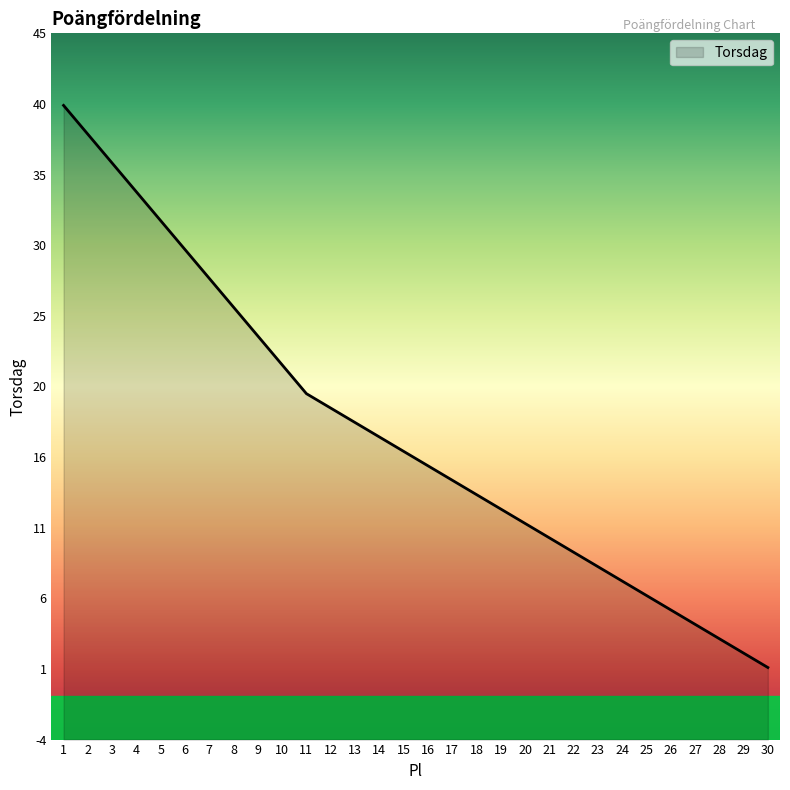

What is the value of the 5th point from the left?

32